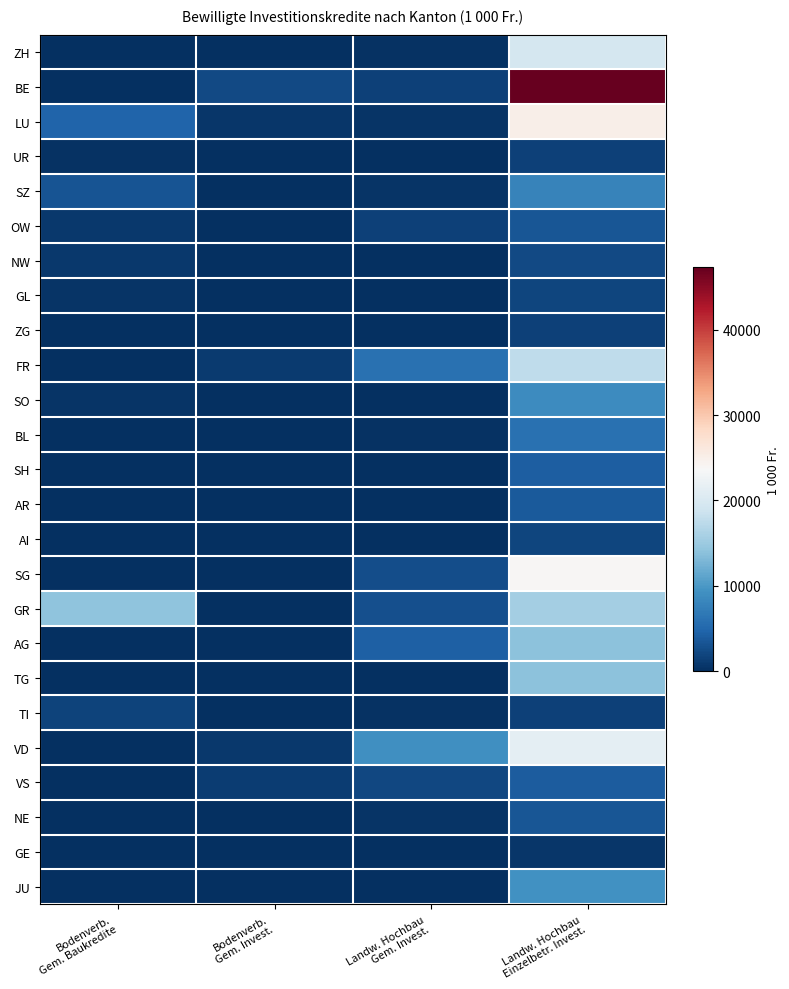

Reading left to right, transcribe all the data shown in this chart.

ZH: Bodenverb.
Gem. Baukredite=0.0	Bodenverb.
Gem. Invest.=0.0	Landw. Hochbau
Gem. Invest.=197.0	Landw. Hochbau
Einzelbetr. Invest.=19462.0
BE: Bodenverb.
Gem. Baukredite=130.0	Bodenverb.
Gem. Invest.=2297.0	Landw. Hochbau
Gem. Invest.=1657.0	Landw. Hochbau
Einzelbetr. Invest.=47281.3
LU: Bodenverb.
Gem. Baukredite=4690.0	Bodenverb.
Gem. Invest.=682.0	Landw. Hochbau
Gem. Invest.=540.0	Landw. Hochbau
Einzelbetr. Invest.=25104.7
UR: Bodenverb.
Gem. Baukredite=240.0	Bodenverb.
Gem. Invest.=0.0	Landw. Hochbau
Gem. Invest.=0.0	Landw. Hochbau
Einzelbetr. Invest.=1514.5
SZ: Bodenverb.
Gem. Baukredite=3300.0	Bodenverb.
Gem. Invest.=45.0	Landw. Hochbau
Gem. Invest.=438.0	Landw. Hochbau
Einzelbetr. Invest.=7766.0
OW: Bodenverb.
Gem. Baukredite=860.0	Bodenverb.
Gem. Invest.=85.0	Landw. Hochbau
Gem. Invest.=1500.0	Landw. Hochbau
Einzelbetr. Invest.=3336.6
NW: Bodenverb.
Gem. Baukredite=899.4	Bodenverb.
Gem. Invest.=83.0	Landw. Hochbau
Gem. Invest.=49.5	Landw. Hochbau
Einzelbetr. Invest.=2264.1
GL: Bodenverb.
Gem. Baukredite=500.0	Bodenverb.
Gem. Invest.=0.0	Landw. Hochbau
Gem. Invest.=0.0	Landw. Hochbau
Einzelbetr. Invest.=1856.6
ZG: Bodenverb.
Gem. Baukredite=0.0	Bodenverb.
Gem. Invest.=0.0	Landw. Hochbau
Gem. Invest.=0.0	Landw. Hochbau
Einzelbetr. Invest.=1561.0
FR: Bodenverb.
Gem. Baukredite=0.0	Bodenverb.
Gem. Invest.=1003.0	Landw. Hochbau
Gem. Invest.=6053.0	Landw. Hochbau
Einzelbetr. Invest.=17625.0
SO: Bodenverb.
Gem. Baukredite=412.0	Bodenverb.
Gem. Invest.=74.0	Landw. Hochbau
Gem. Invest.=37.0	Landw. Hochbau
Einzelbetr. Invest.=8737.4
BL: Bodenverb.
Gem. Baukredite=0.0	Bodenverb.
Gem. Invest.=0.0	Landw. Hochbau
Gem. Invest.=208.0	Landw. Hochbau
Einzelbetr. Invest.=6043.0
SH: Bodenverb.
Gem. Baukredite=0.0	Bodenverb.
Gem. Invest.=0.0	Landw. Hochbau
Gem. Invest.=94.0	Landw. Hochbau
Einzelbetr. Invest.=4197.0
AR: Bodenverb.
Gem. Baukredite=0.0	Bodenverb.
Gem. Invest.=0.0	Landw. Hochbau
Gem. Invest.=0.0	Landw. Hochbau
Einzelbetr. Invest.=3696.2
AI: Bodenverb.
Gem. Baukredite=0.0	Bodenverb.
Gem. Invest.=176.0	Landw. Hochbau
Gem. Invest.=0.0	Landw. Hochbau
Einzelbetr. Invest.=2010.0
SG: Bodenverb.
Gem. Baukredite=0.0	Bodenverb.
Gem. Invest.=100.0	Landw. Hochbau
Gem. Invest.=2700.0	Landw. Hochbau
Einzelbetr. Invest.=23948.0
GR: Bodenverb.
Gem. Baukredite=14130.0	Bodenverb.
Gem. Invest.=0.0	Landw. Hochbau
Gem. Invest.=2949.0	Landw. Hochbau
Einzelbetr. Invest.=15525.0
AG: Bodenverb.
Gem. Baukredite=0.0	Bodenverb.
Gem. Invest.=0.0	Landw. Hochbau
Gem. Invest.=4380.0	Landw. Hochbau
Einzelbetr. Invest.=13964.0
TG: Bodenverb.
Gem. Baukredite=0.0	Bodenverb.
Gem. Invest.=0.0	Landw. Hochbau
Gem. Invest.=63.0	Landw. Hochbau
Einzelbetr. Invest.=13978.5
TI: Bodenverb.
Gem. Baukredite=1800.0	Bodenverb.
Gem. Invest.=40.0	Landw. Hochbau
Gem. Invest.=337.6	Landw. Hochbau
Einzelbetr. Invest.=1649.7
VD: Bodenverb.
Gem. Baukredite=0.0	Bodenverb.
Gem. Invest.=830.0	Landw. Hochbau
Gem. Invest.=9099.0	Landw. Hochbau
Einzelbetr. Invest.=21402.0
VS: Bodenverb.
Gem. Baukredite=0.0	Bodenverb.
Gem. Invest.=1226.0	Landw. Hochbau
Gem. Invest.=2100.0	Landw. Hochbau
Einzelbetr. Invest.=4016.6
NE: Bodenverb.
Gem. Baukredite=0.0	Bodenverb.
Gem. Invest.=0.0	Landw. Hochbau
Gem. Invest.=510.0	Landw. Hochbau
Einzelbetr. Invest.=3358.9
GE: Bodenverb.
Gem. Baukredite=0.0	Bodenverb.
Gem. Invest.=0.0	Landw. Hochbau
Gem. Invest.=170.8	Landw. Hochbau
Einzelbetr. Invest.=569.1
JU: Bodenverb.
Gem. Baukredite=0.0	Bodenverb.
Gem. Invest.=0.0	Landw. Hochbau
Gem. Invest.=100.4	Landw. Hochbau
Einzelbetr. Invest.=9399.9